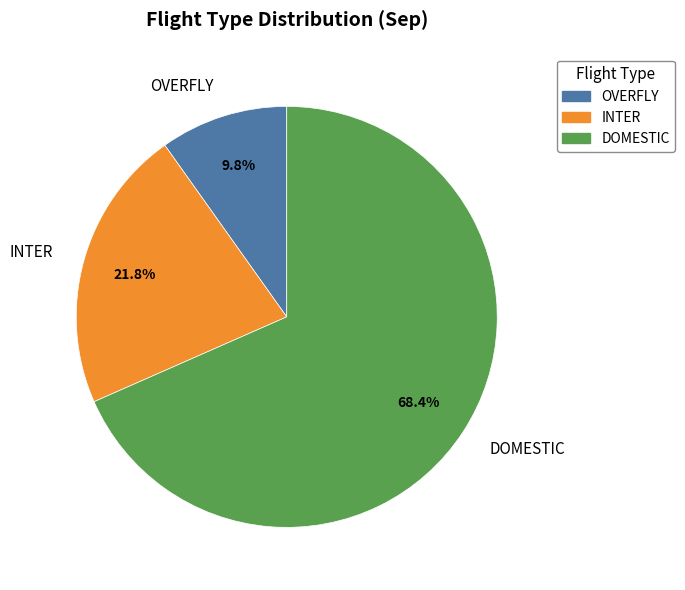

To the nearest percent, what portion does INTER represent?

22%